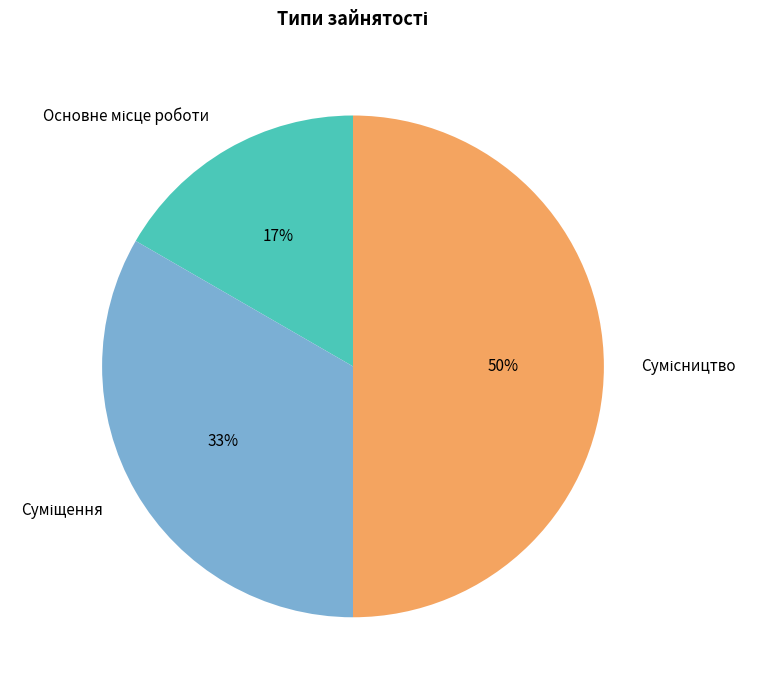

To the nearest percent, what is the average slice percentage?

33%